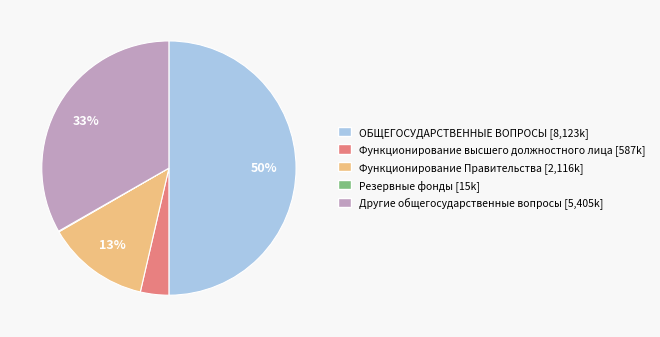

Is Функционирование высшего должностного лица the majority of the pie?

No